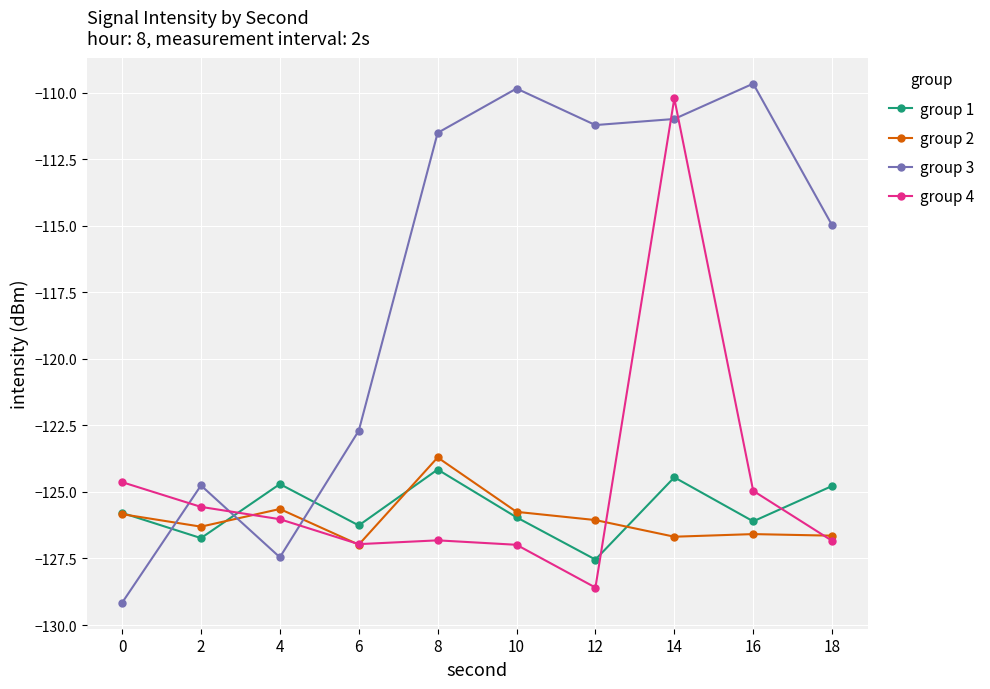

What is the total value across all series at 16?

-487.3